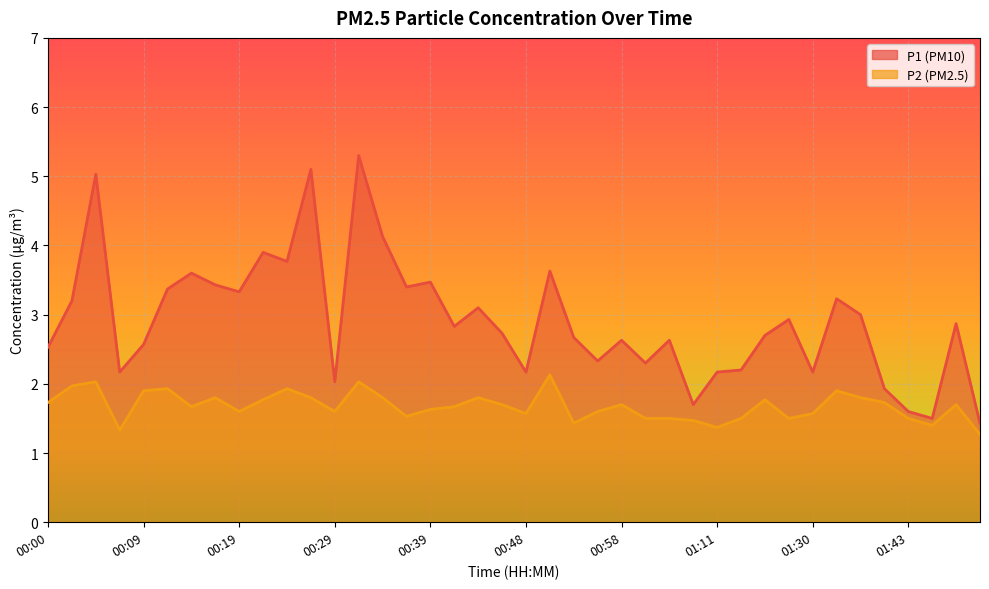

At which category does P2 reach its first local peak?

00:05